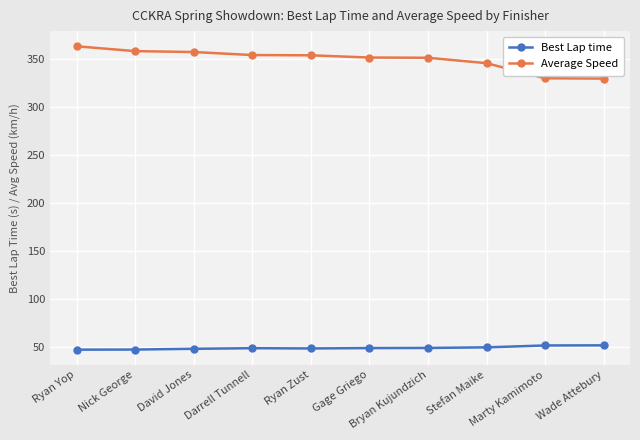

Does the chart display data point markers on the line(s)?

Yes